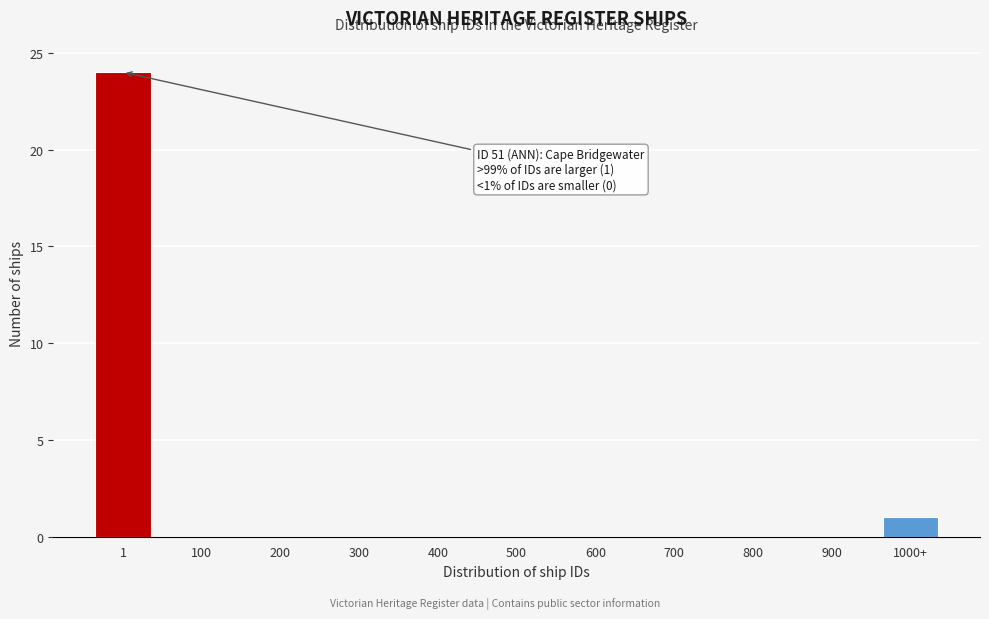

Reading left to right, extract all data points from this chart.

1=24	100=0	200=0	300=0	400=0	500=0	600=0	700=0	800=0	900=0	1000+=1